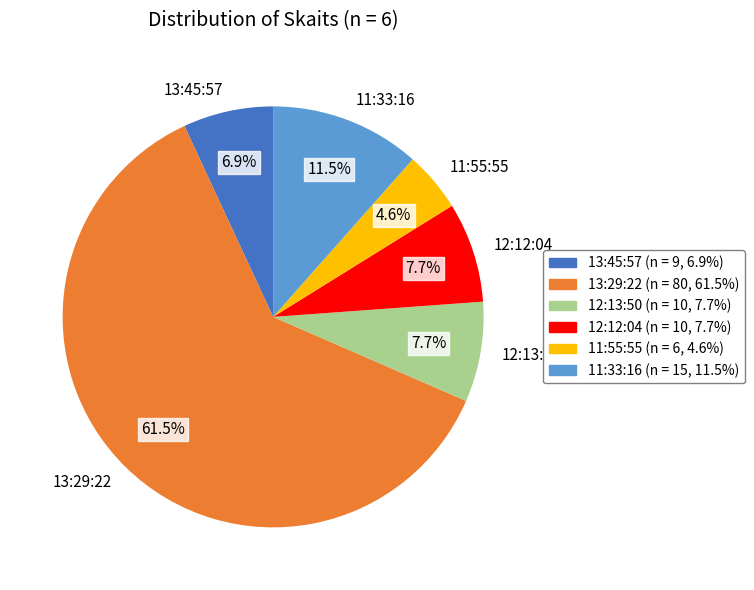

To the nearest percent, what portion does 12:13:50 represent?

8%